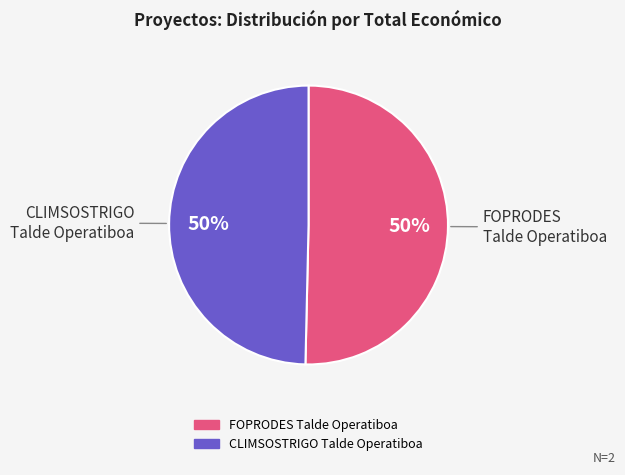

To the nearest percent, what percentage of the pie is CLIMSOSTRIGO Talde Operatiboa?

50%